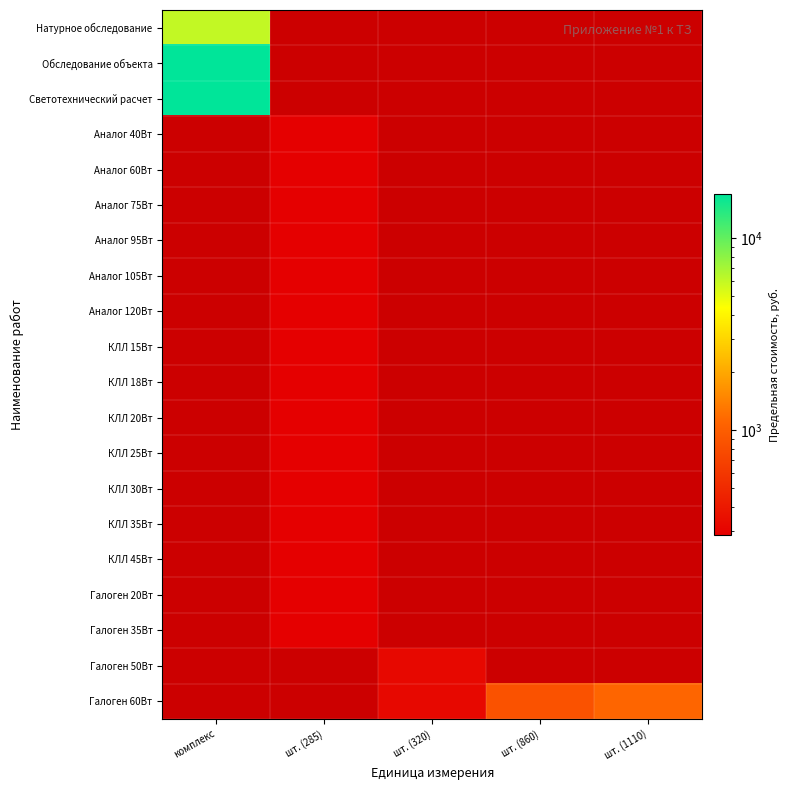

True or false: Аналог 40Вт has a value of 164.2 at шт. (285).

False